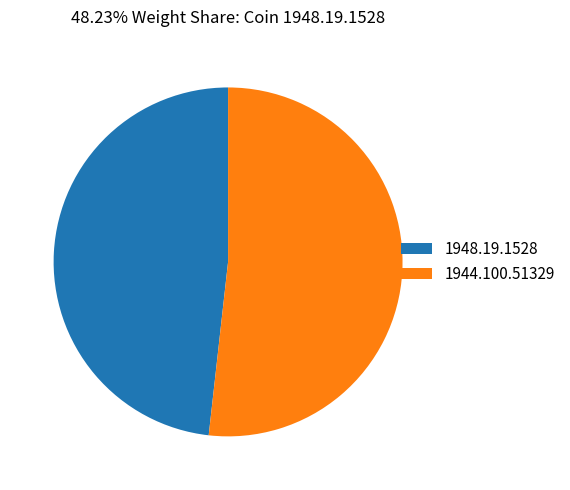

Is it true that 1944.100.51329 is 58% of the pie?

False